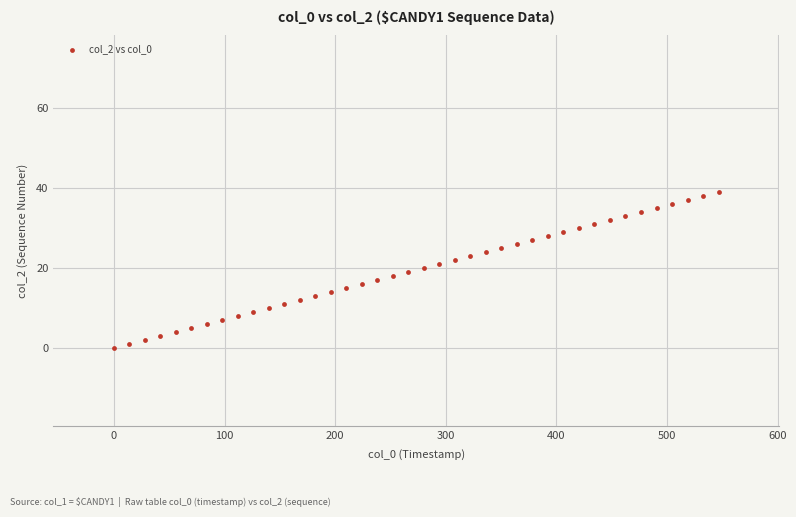

What is the range of Y values (max minus min)?

39